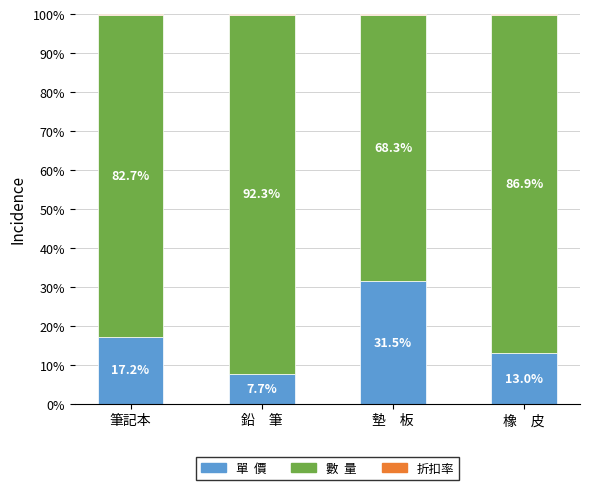

What is the total value across all series at 橡　皮?

100.0